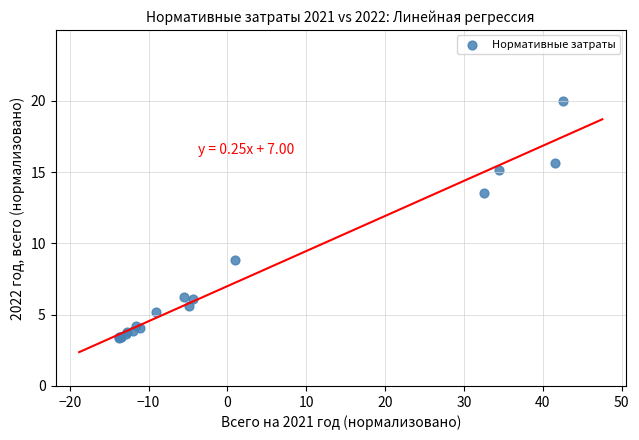

What Y value in the scatter plot is closest to 11?

8.8